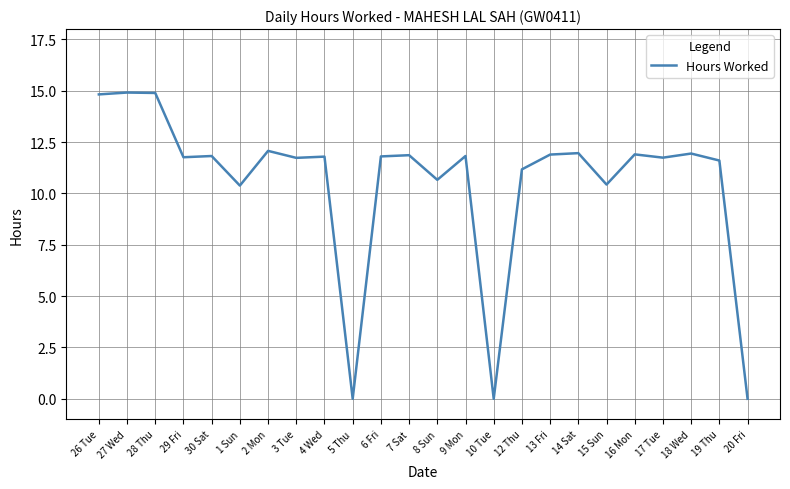

What is the average value?

10.5